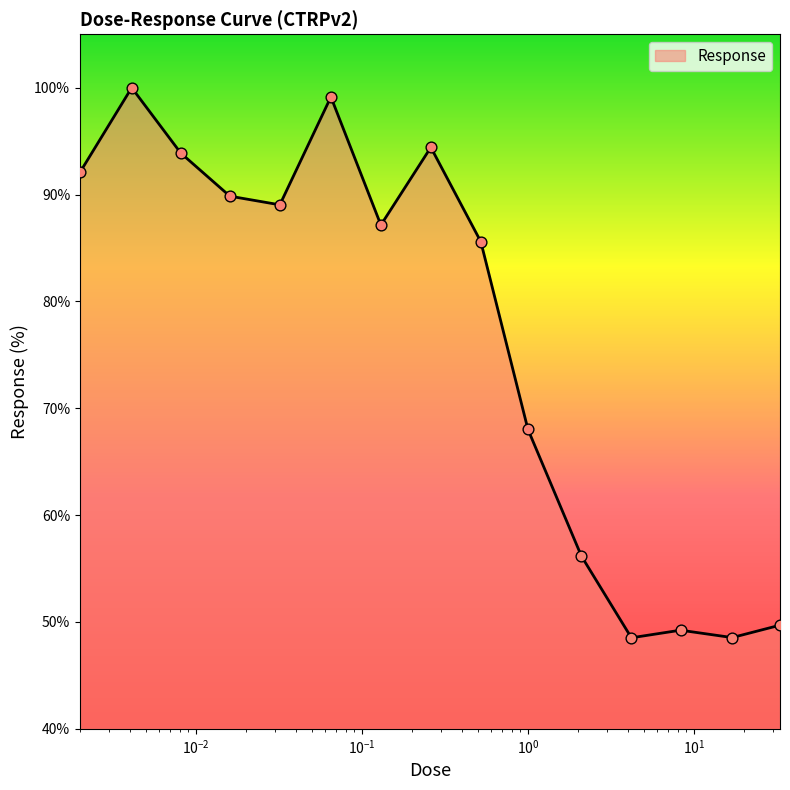

What is the greatest value displayed?

100.0